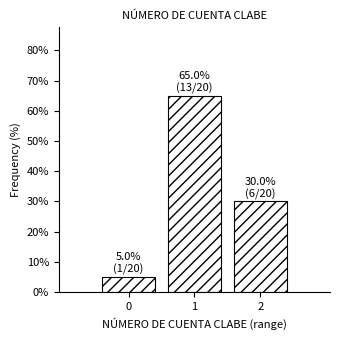

Reading right to left, extract all data points from this chart.

2=30	1=65	0=5